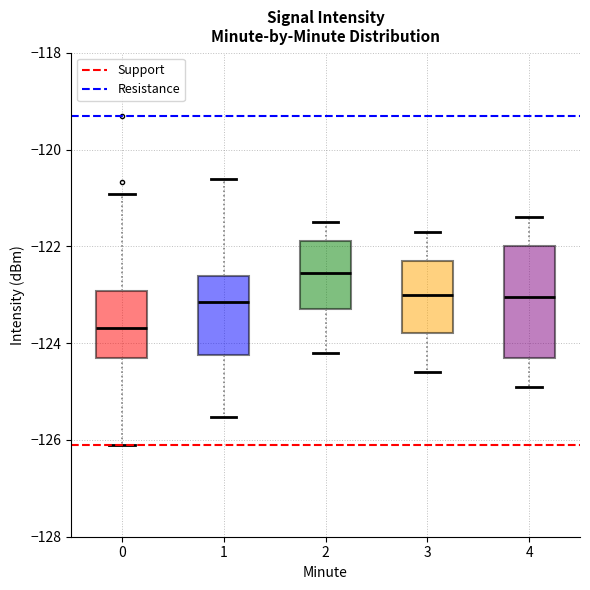

Where is the lower edge of the box at x = 3 on the y-axis? The values are not printed on the chart, so give them approximately, as read against the axis.

-123.8